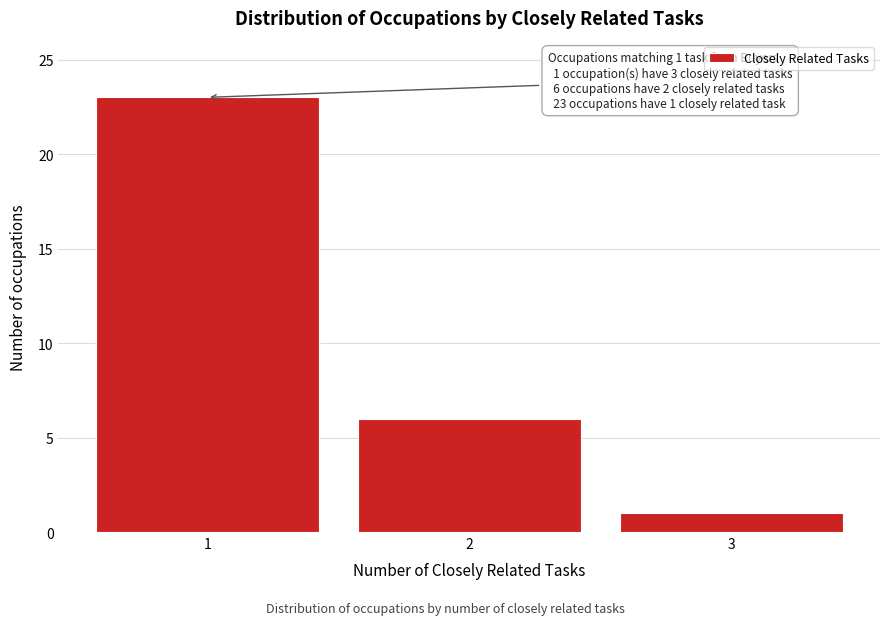

Reading left to right, extract all data points from this chart.

1=23	2=6	3=1